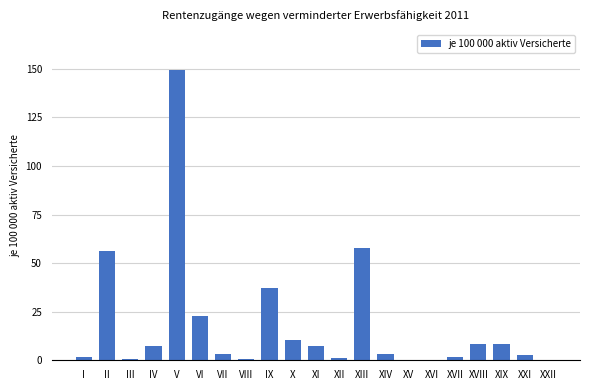

What is the sum of all values?

382.0